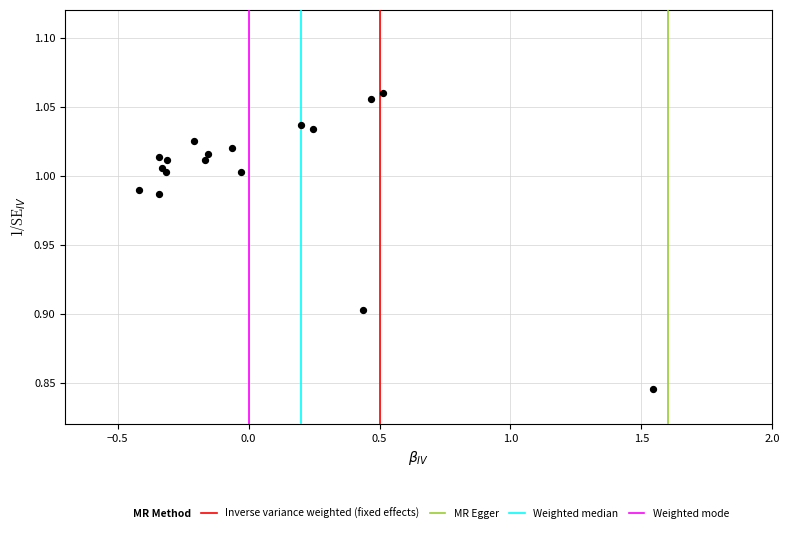

What is the range of X values (max minus min)?

2.3